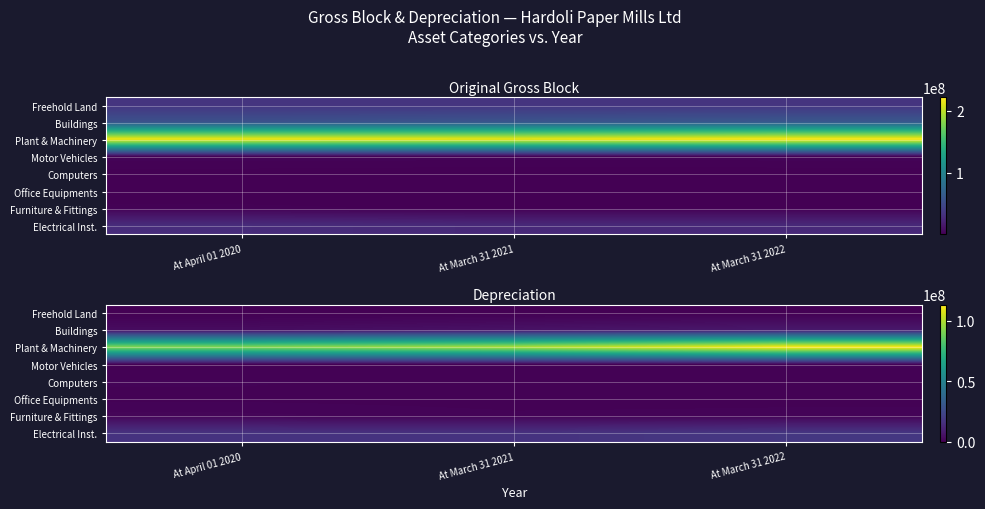

What is the sum of the Electrical Inst. values at At March 31 2022 and At April 01 2020?

34842887.7